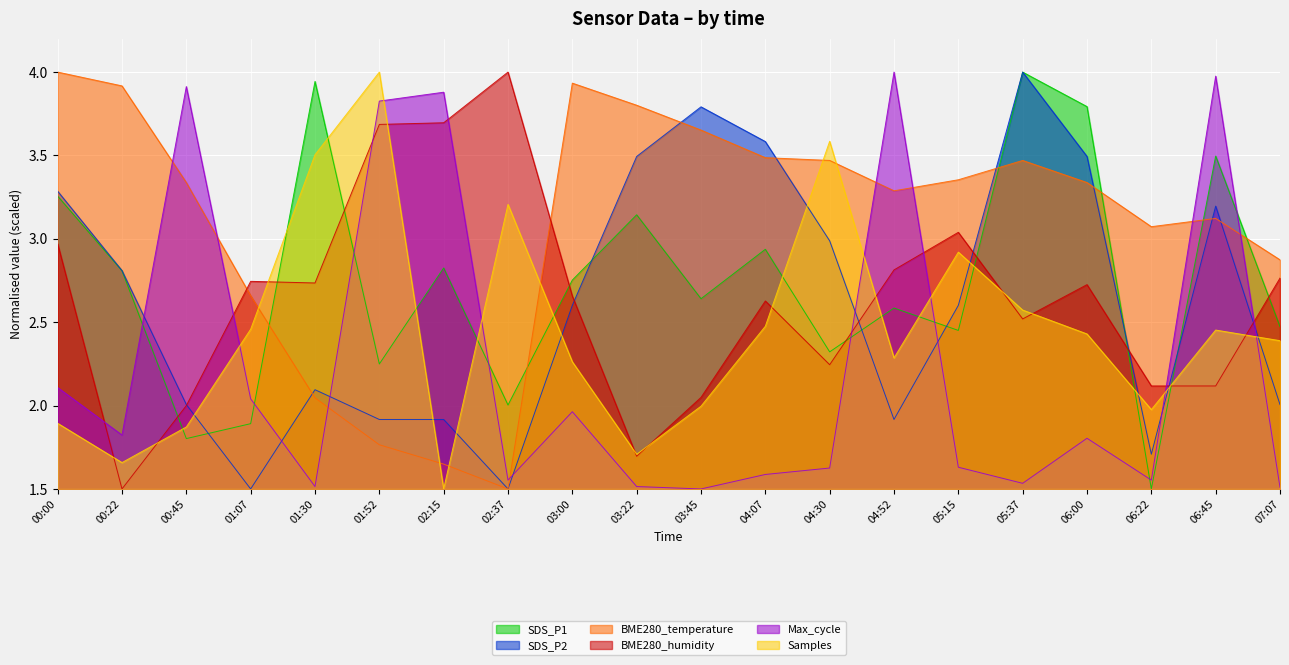

What are all the series names shown in the legend?

SDS_P1, SDS_P2, BME280_temperature, BME280_humidity, Max_cycle, Samples